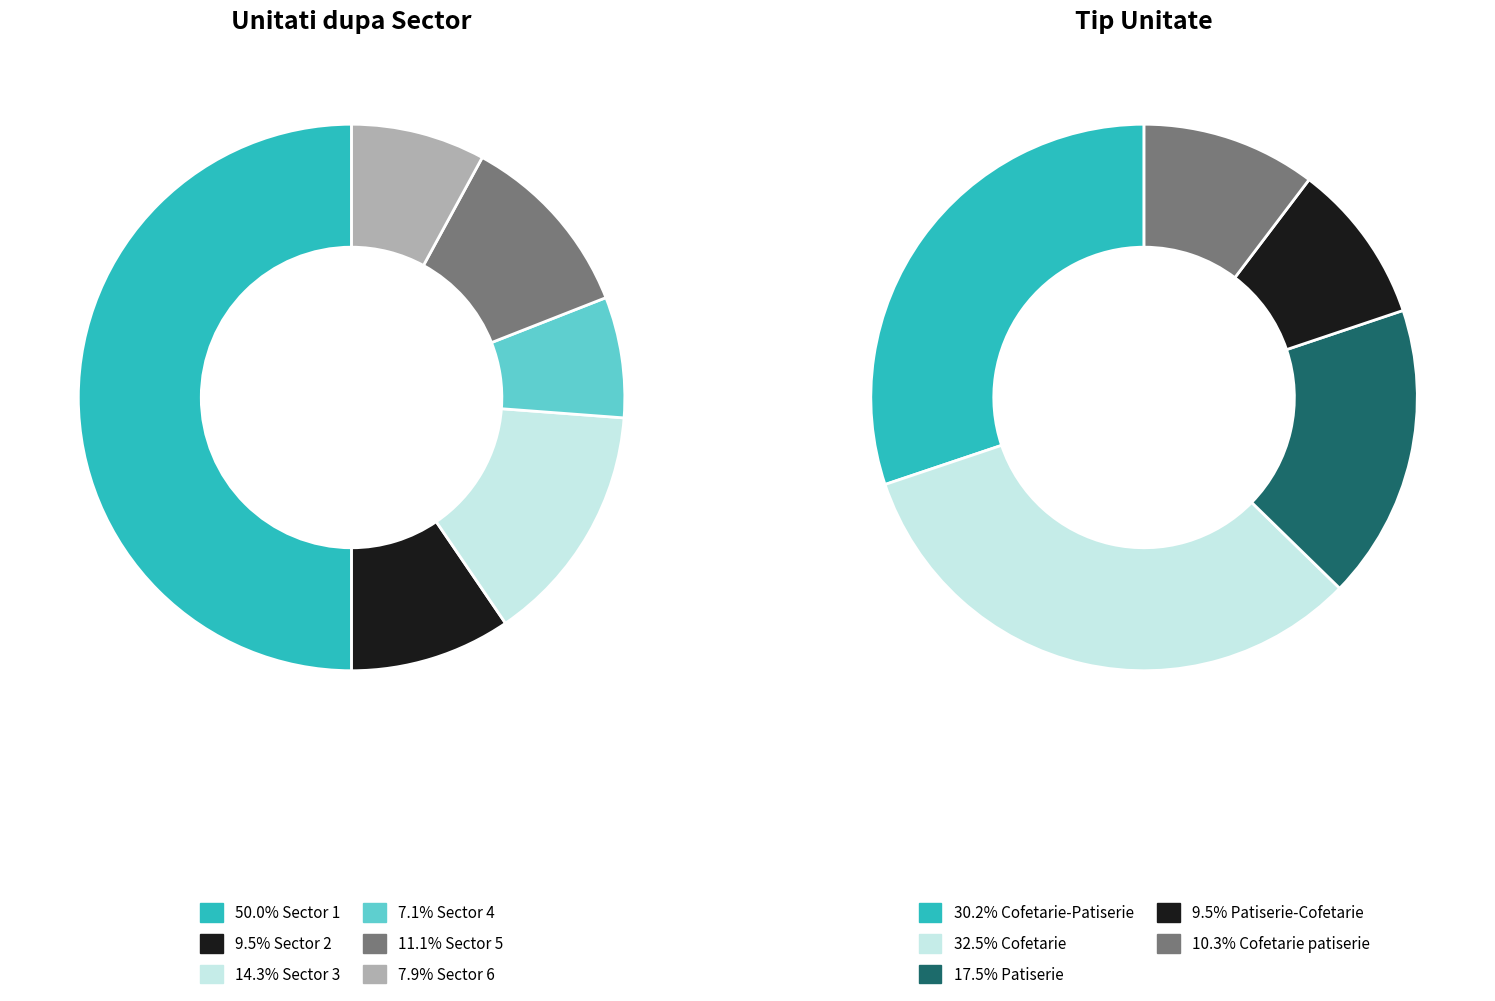

Is Sector 6 the majority of the pie?

No